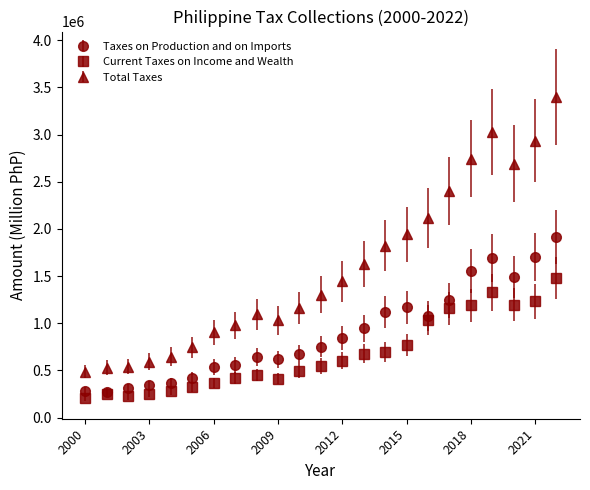

Which series has the largest total across all categories?

Total Taxes